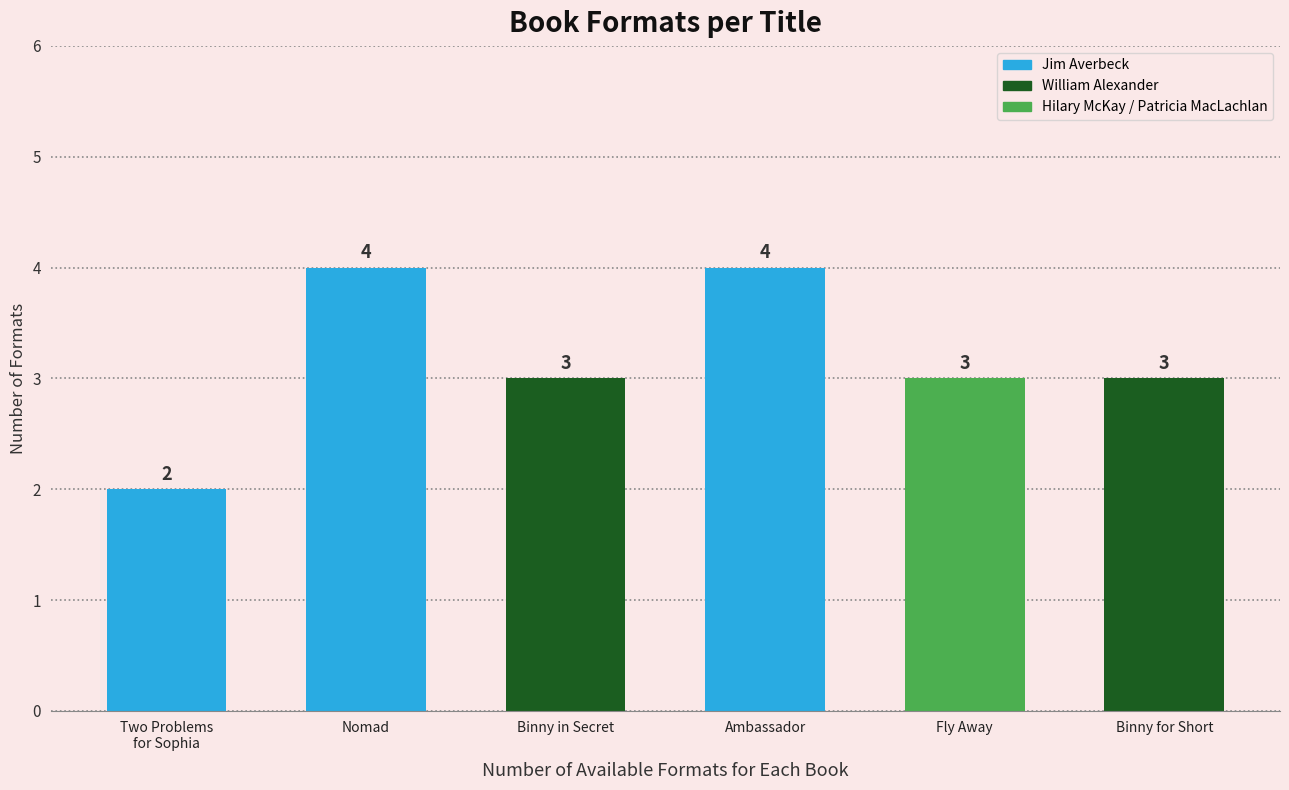

What is the value of the 5th bar from the left?

3